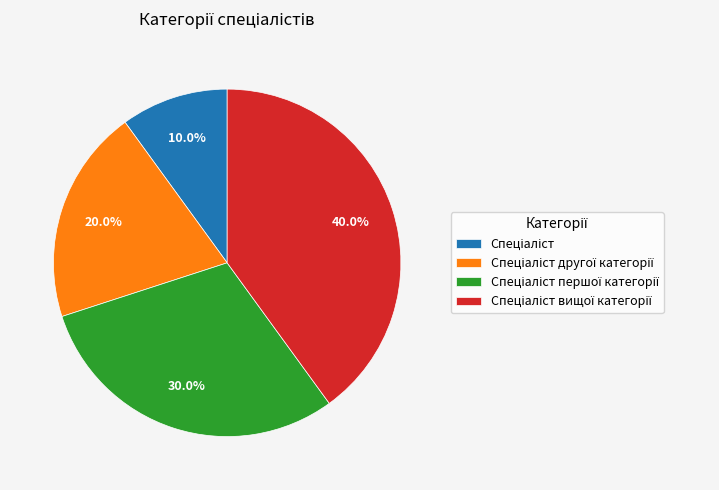

Is there a majority slice in this chart?

No